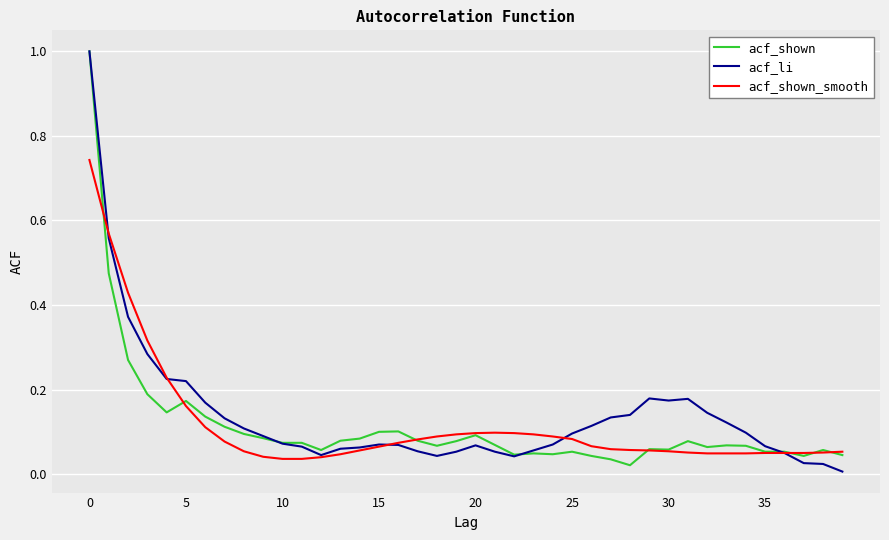

What is the highest value of the acf_shown series?

1.0